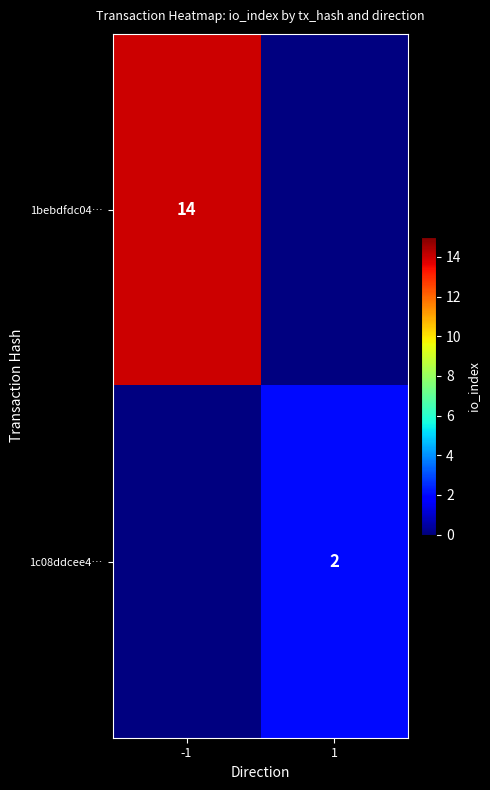

Is the value of 1bebdfdc04… at -1 greater than the value of 1c08ddcee4… at 1?

Yes